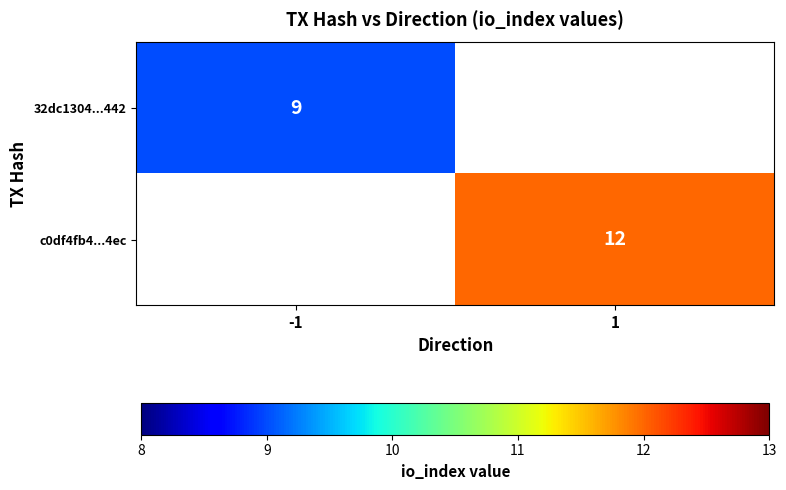

True or false: c0df4fb4...4ec has a value of 12 at 1.

True